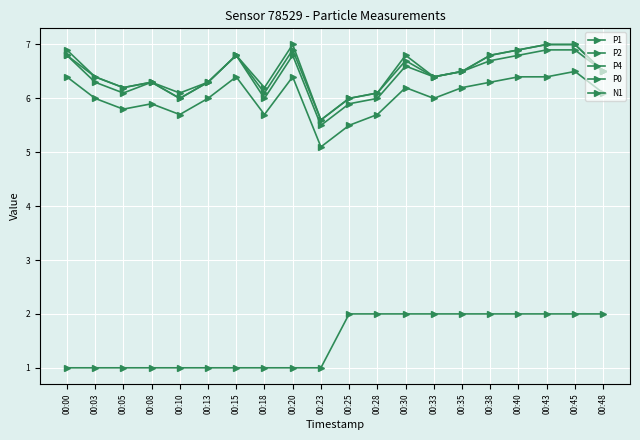

Does the chart have visible grid lines?

Yes